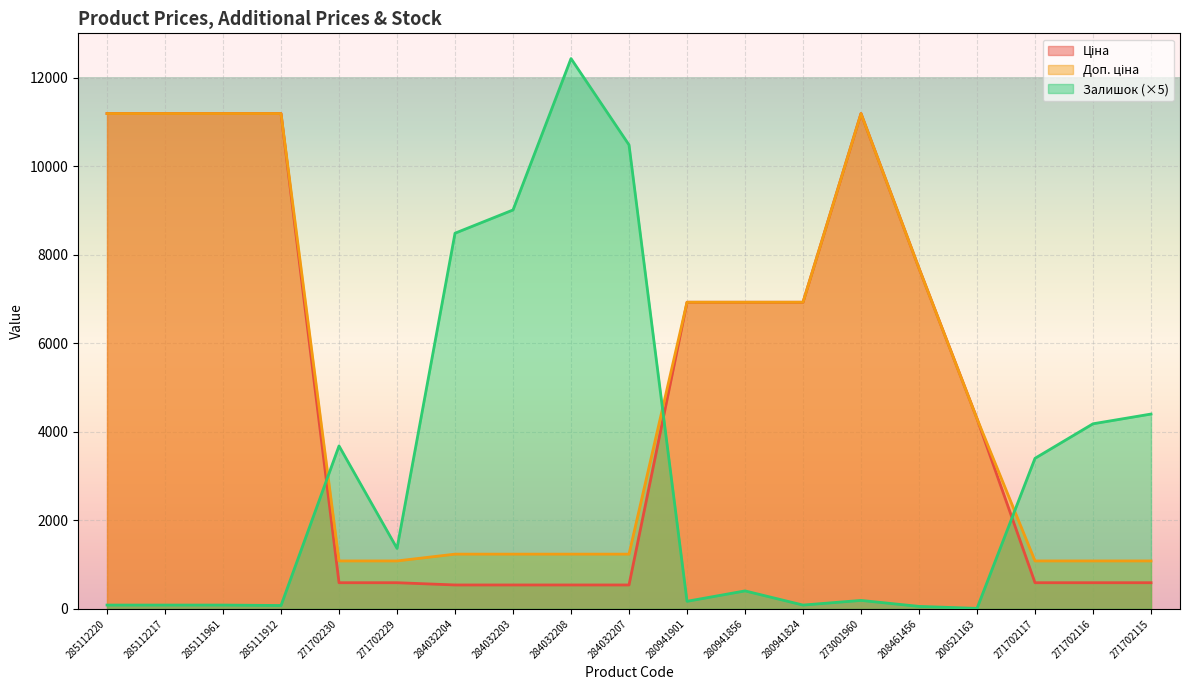

At 284032204, list the series in order from smallest to largest.

Ціна, Доп. ціна, Залишок